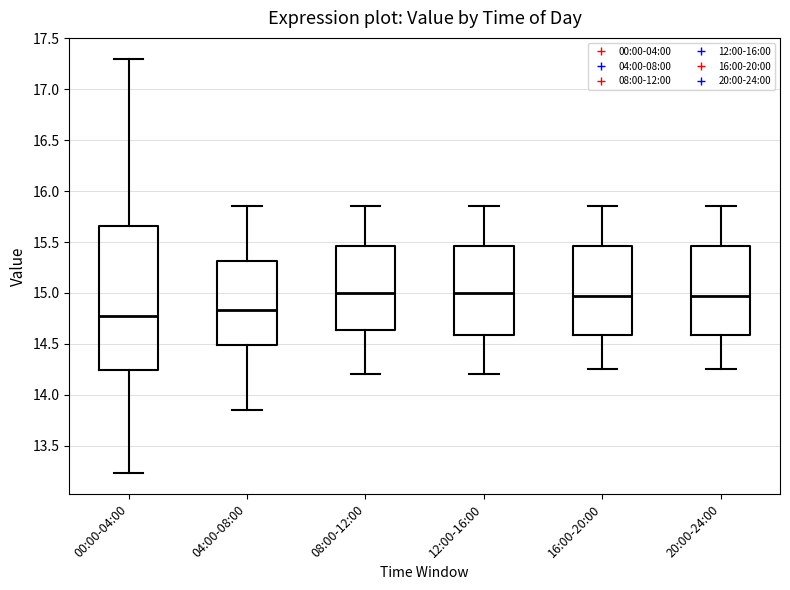

Reading left to right, read every box against the y-axis: the position of its median line, the range the box covers, and the ends of its whiskers. The values are not printed on the chart, so give them approximately, as read against the axis.

00:00-04:00: median 14.80, box 14.25 to 15.65, whiskers 13.25 to 17.30
04:00-08:00: median 14.85, box 14.50 to 15.30, whiskers 13.85 to 15.85
08:00-12:00: median 15.00, box 14.65 to 15.45, whiskers 14.20 to 15.85
12:00-16:00: median 15.00, box 14.60 to 15.45, whiskers 14.20 to 15.85
16:00-20:00: median 15.00, box 14.60 to 15.45, whiskers 14.25 to 15.85
20:00-24:00: median 15.00, box 14.60 to 15.45, whiskers 14.25 to 15.85